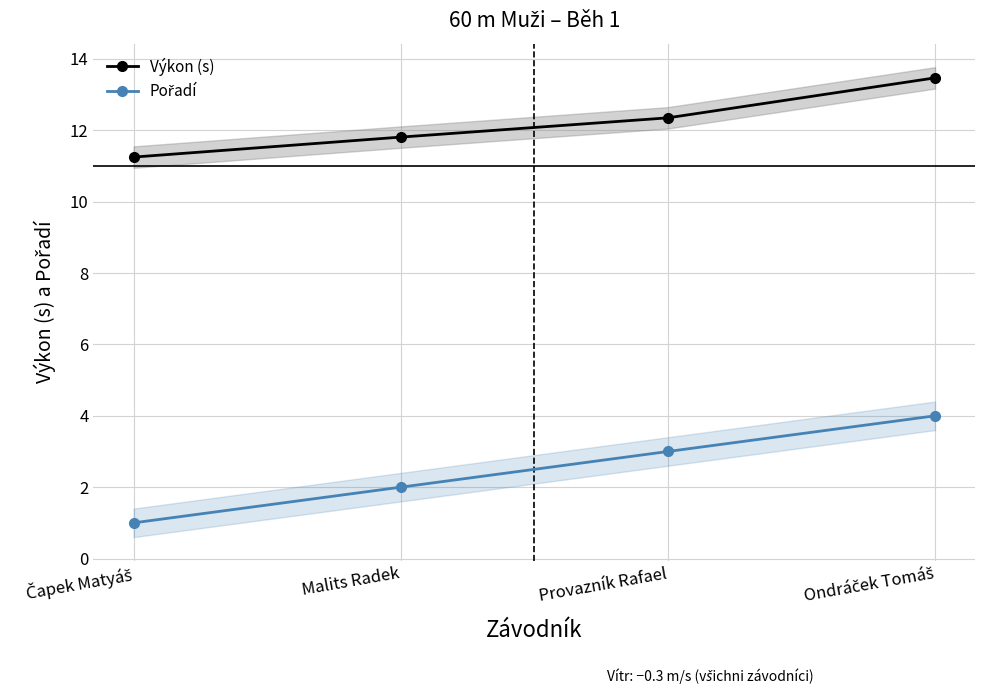

Reading left to right, list all the values displayed in this chart.

Výkon (s): Čapek Matyáš=11.2	Malits Radek=11.8	Provazník Rafael=12.3	Ondráček Tomáš=13.5
Pořadí: Čapek Matyáš=1.0	Malits Radek=2.0	Provazník Rafael=3.0	Ondráček Tomáš=4.0